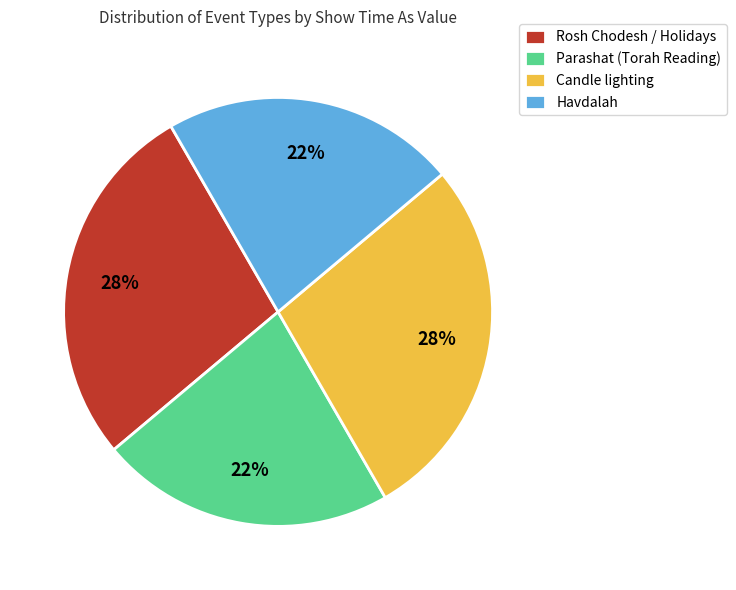

How many slices are in this pie chart?

4